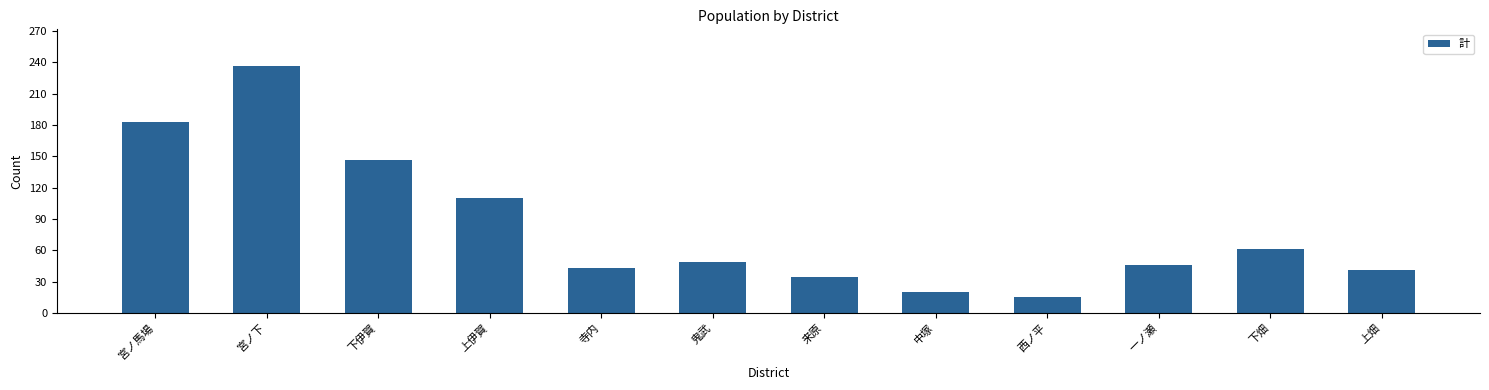

What is the label of the 2nd bar from the left?

宮ノ下